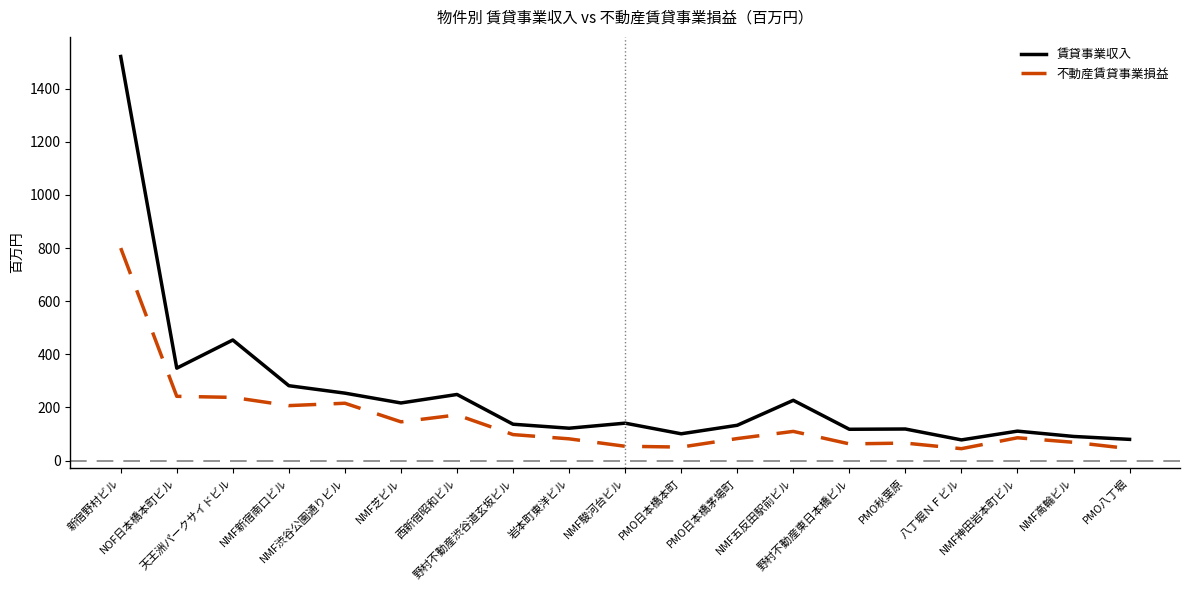

Between NMF新宿南口ビル and 岩本町東洋ビル, which series saw the biggest shift?

賃貸事業収入